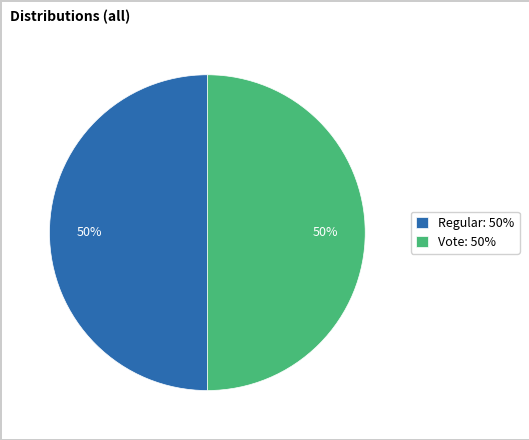

What is the ratio of the value at Regular to the value at Vote?

1.0